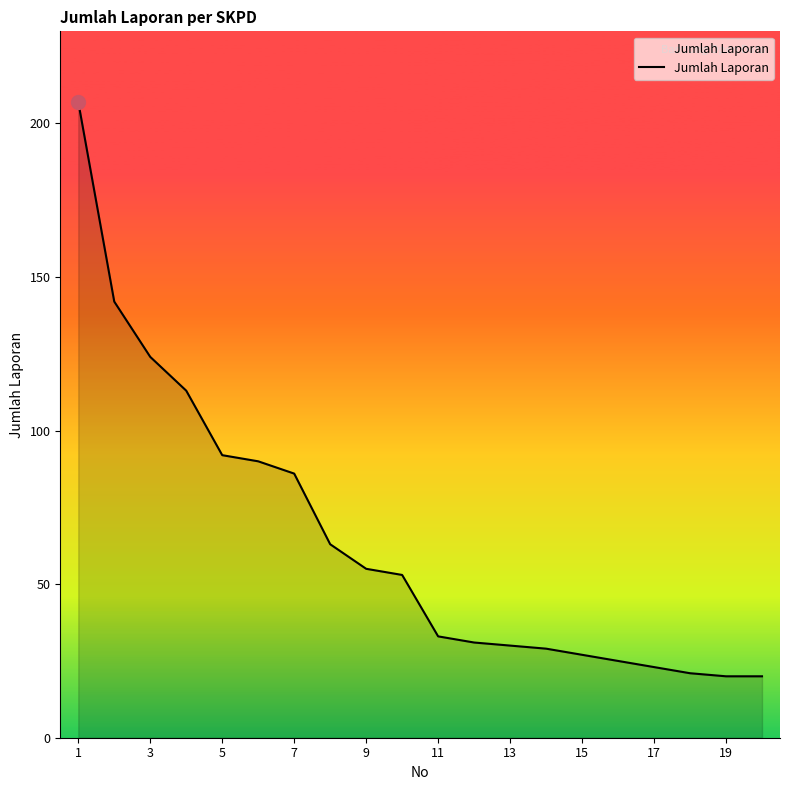

What is the minimum value shown in the chart?

20